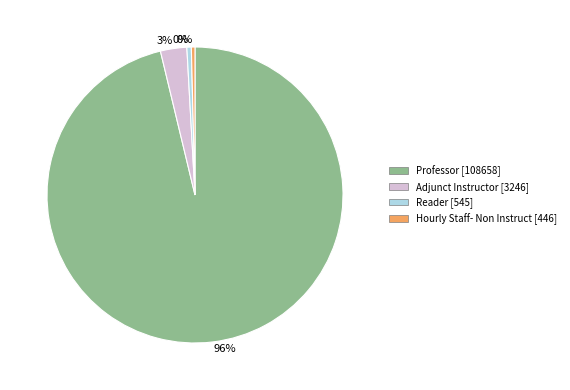

Is there any slice that represents more than half of the pie?

Yes